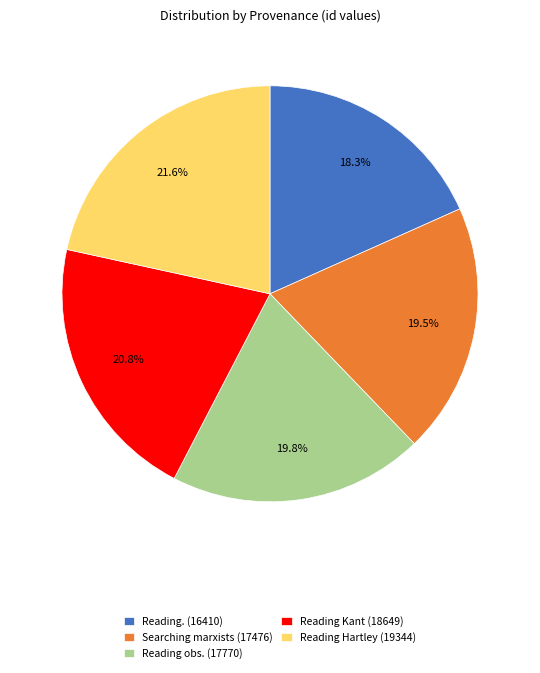

Which has a higher value, Searching marxists (17476) or Reading Hartley (19344)?

Reading Hartley (19344)